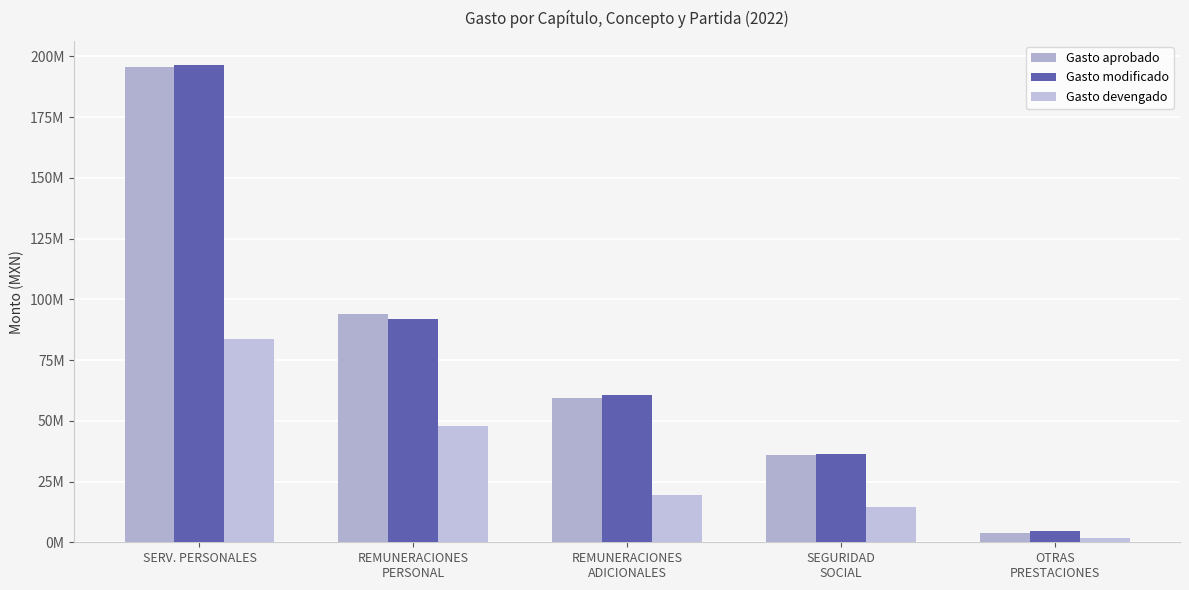

Does the chart contain stacked bars?

No